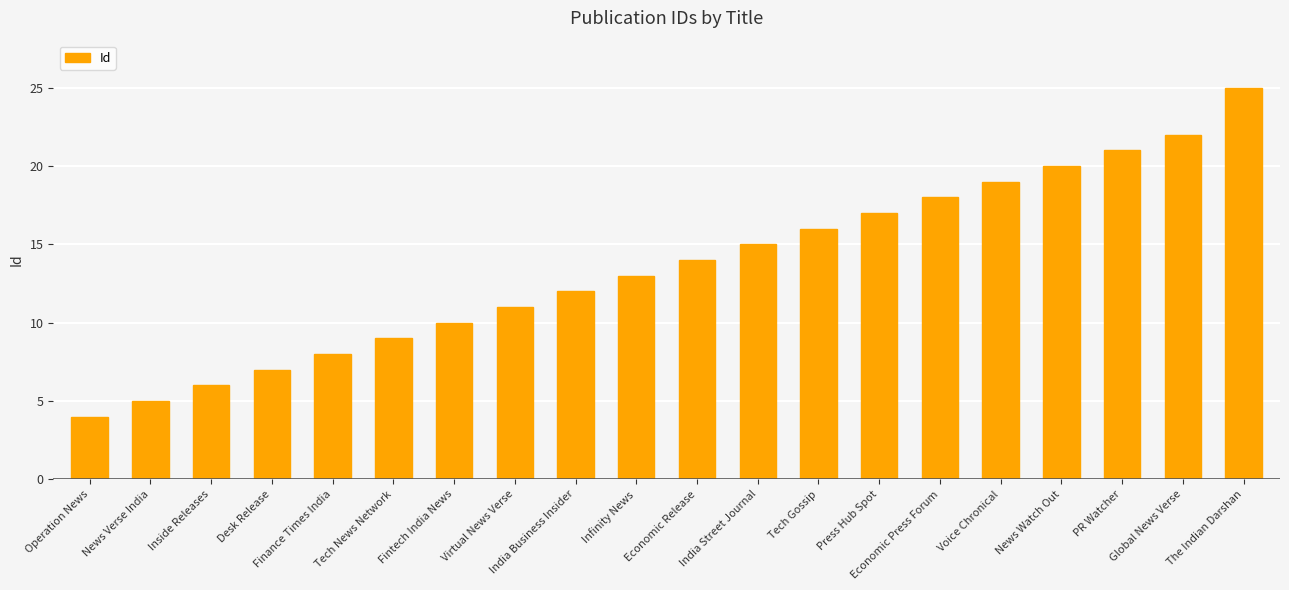

Reading left to right, extract all data points from this chart.

Operation News=4	News Verse India=5	Inside Releases=6	Desk Release=7	Finance Times India=8	Tech News Network=9	Fintech India News=10	Virtual News Verse=11	India Business Insider=12	Infinity News=13	Economic Release=14	India Street Journal=15	Tech Gossip=16	Press Hub Spot=17	Economic Press Forum=18	Voice Chronical=19	News Watch Out=20	PR Watcher=21	Global News Verse=22	The Indian Darshan=25